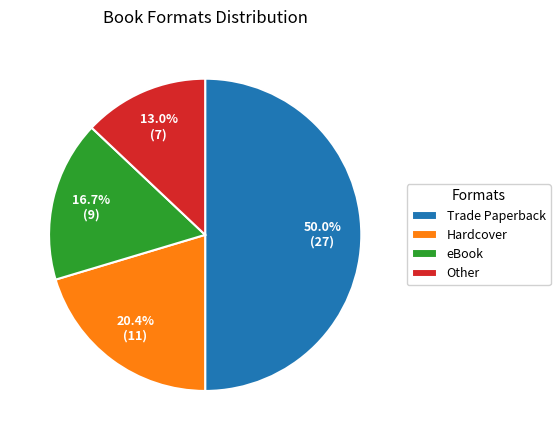

To the nearest percent, what is the difference between the Hardcover and eBook slice percentages?

4%